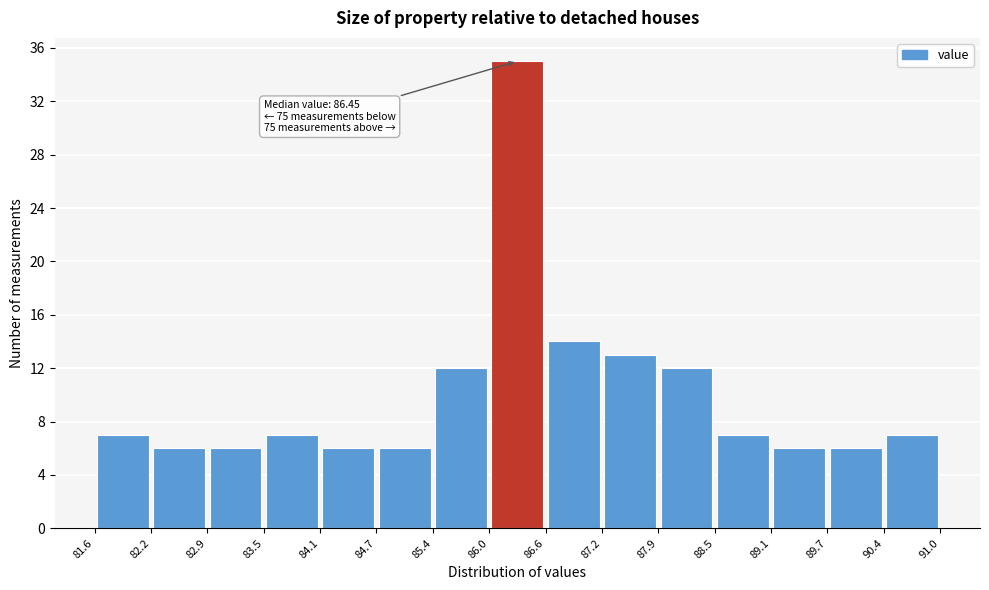

Which range on the x-axis has the tallest bar?

86.0 to 86.6